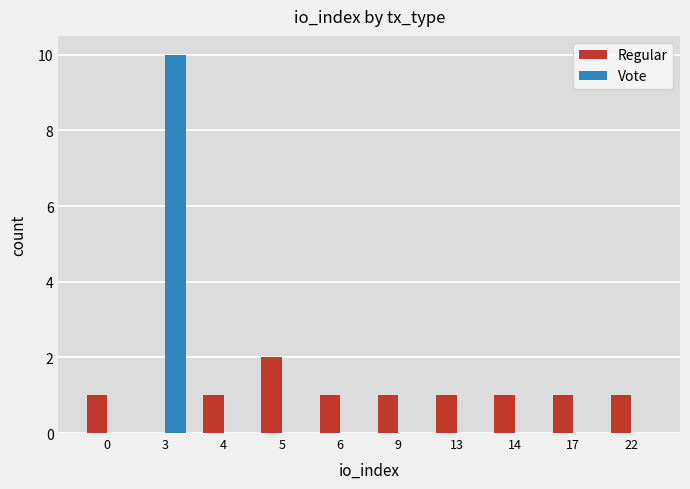

At which category is the sum across all series the highest?

3